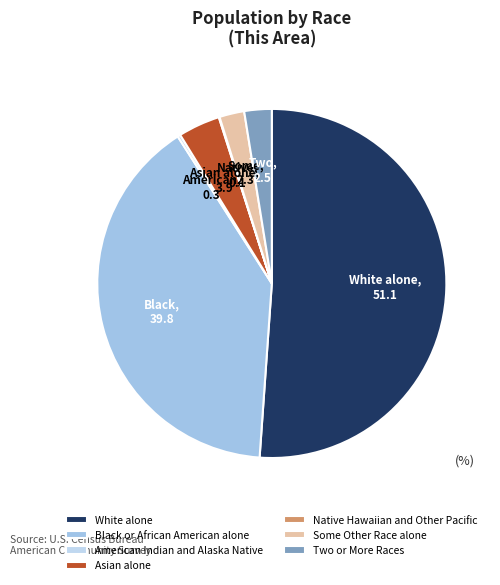

The Native Hawaiian and Other Pacific slice represents 8% of the pie. True or false?

False